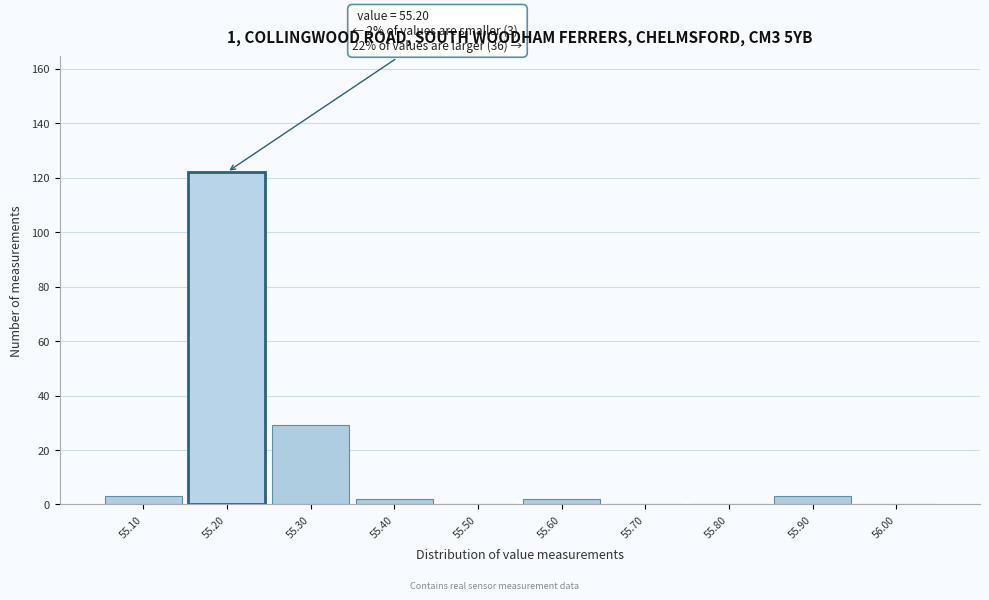

Which range on the x-axis has the tallest bar?

55.15 to 55.25